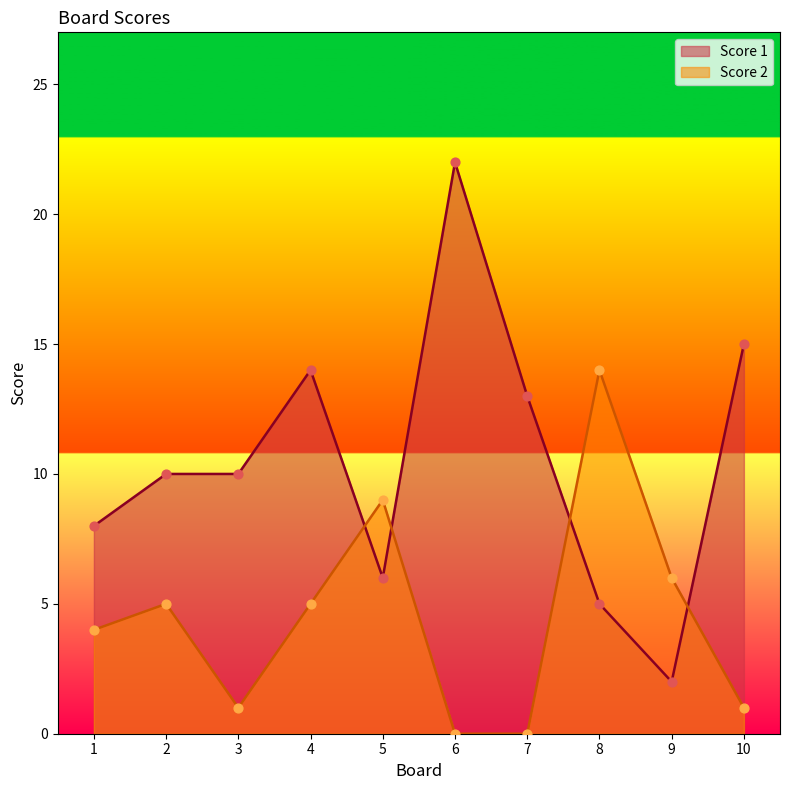

Which series contains the lowest Y value?

Score 2